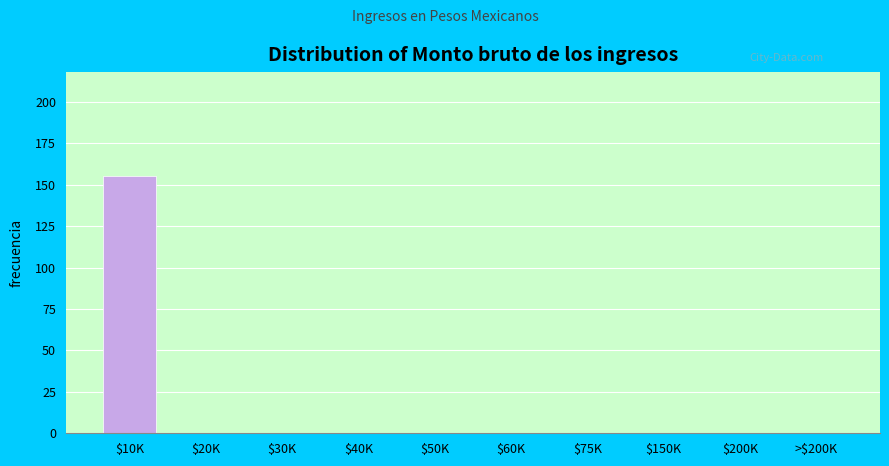

Which label corresponds to the largest value in the chart?

$10K